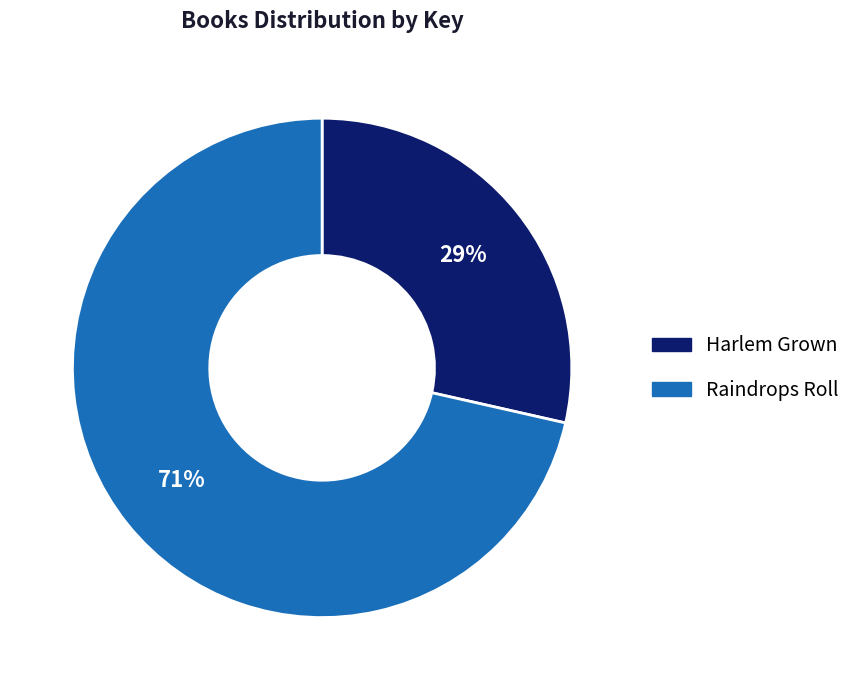

To the nearest percent, what percentage of the pie is Raindrops Roll?

71%